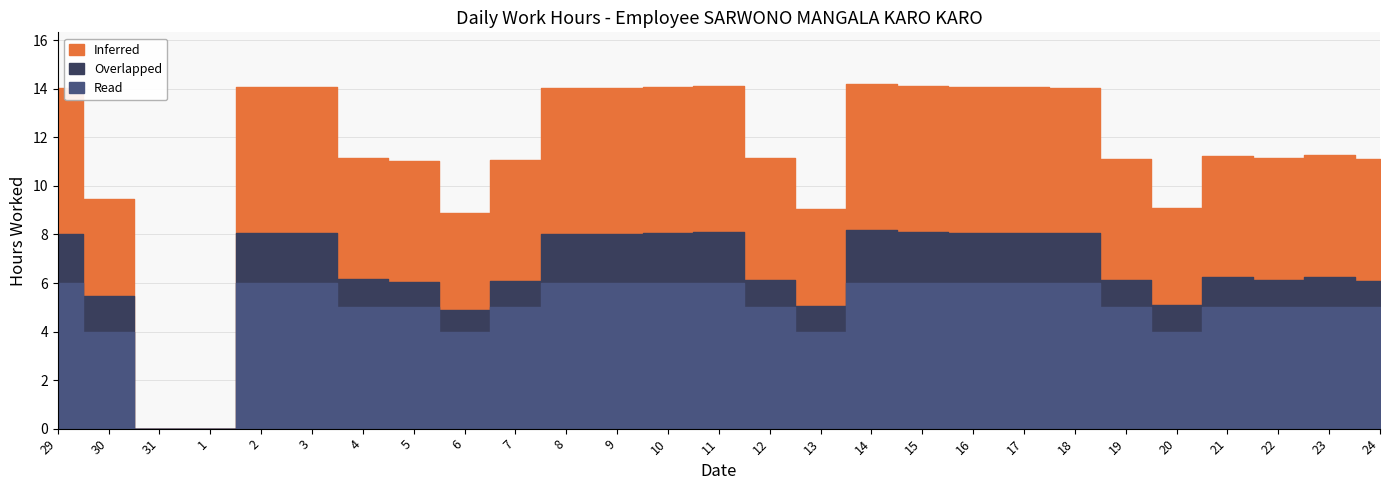

How many series are shown in this chart?

3